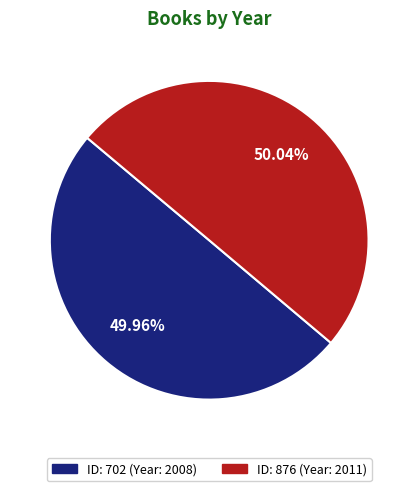

Is there any slice that represents more than half of the pie?

Yes